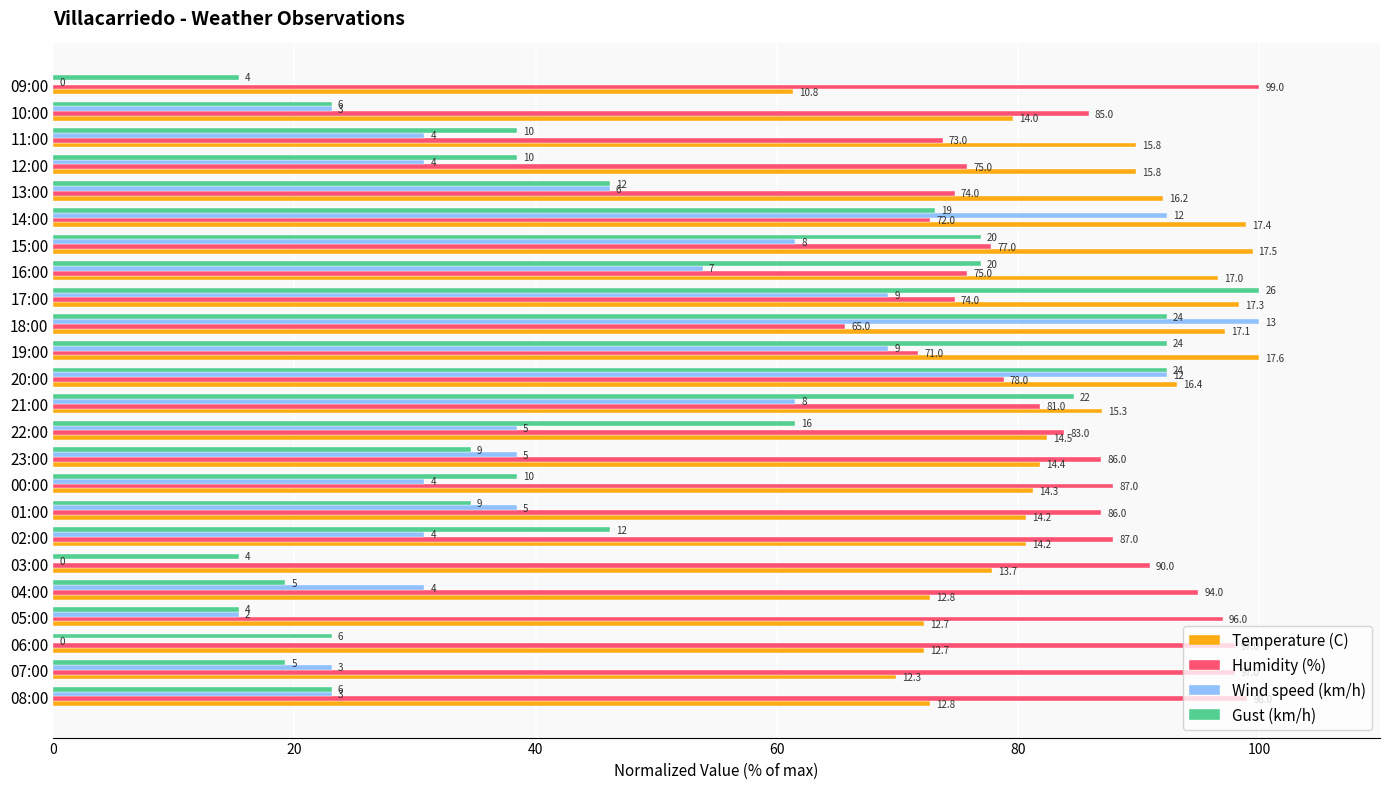

What is the difference between the second highest and second lowest values in the Wind speed (km/h) series?

92.3